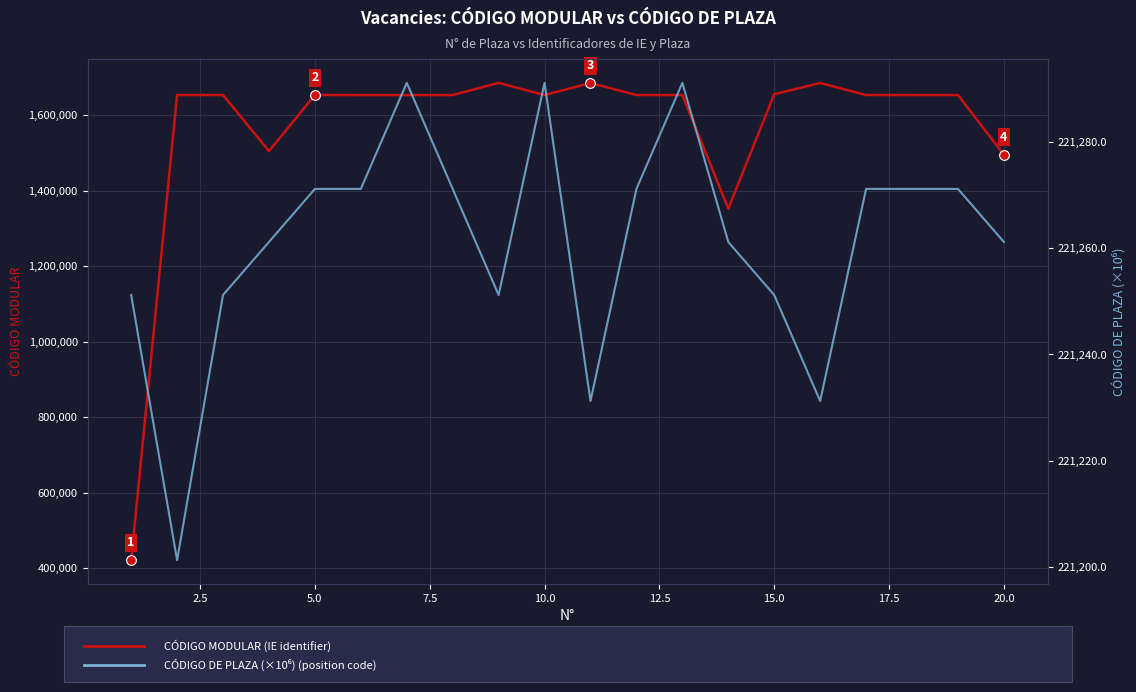

What is the difference between the maximum and minimum values in the CÓDIGO DE PLAZA (×10⁶) series?

90.0